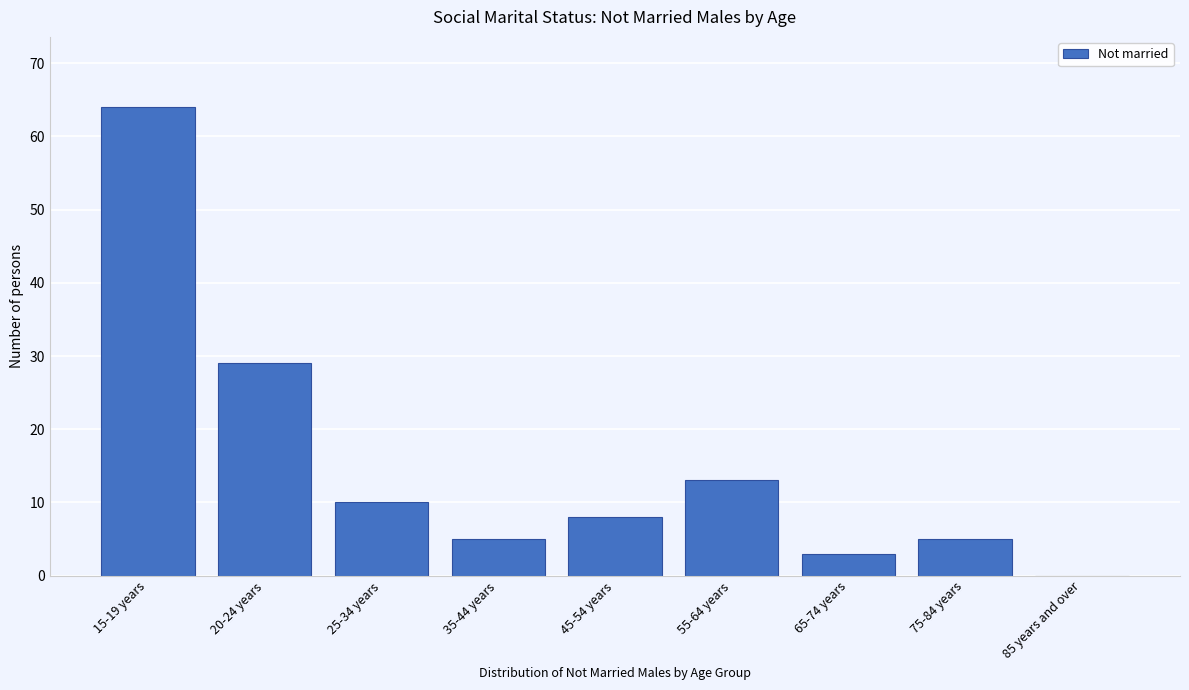

Reading left to right, extract all data points from this chart.

15-19 years=64	20-24 years=29	25-34 years=10	35-44 years=5	45-54 years=8	55-64 years=13	65-74 years=3	75-84 years=5	85 years and over=0